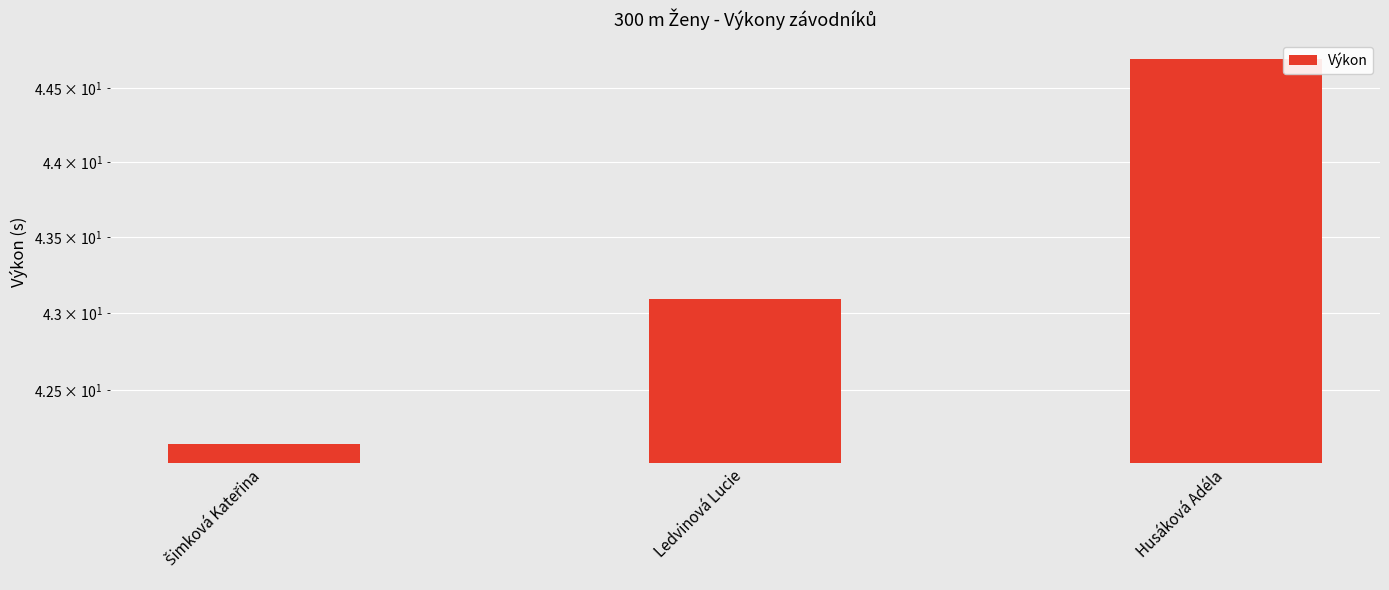

What is the change in value from Šimková Kateřina to Ledvinová Lucie?

+0.9